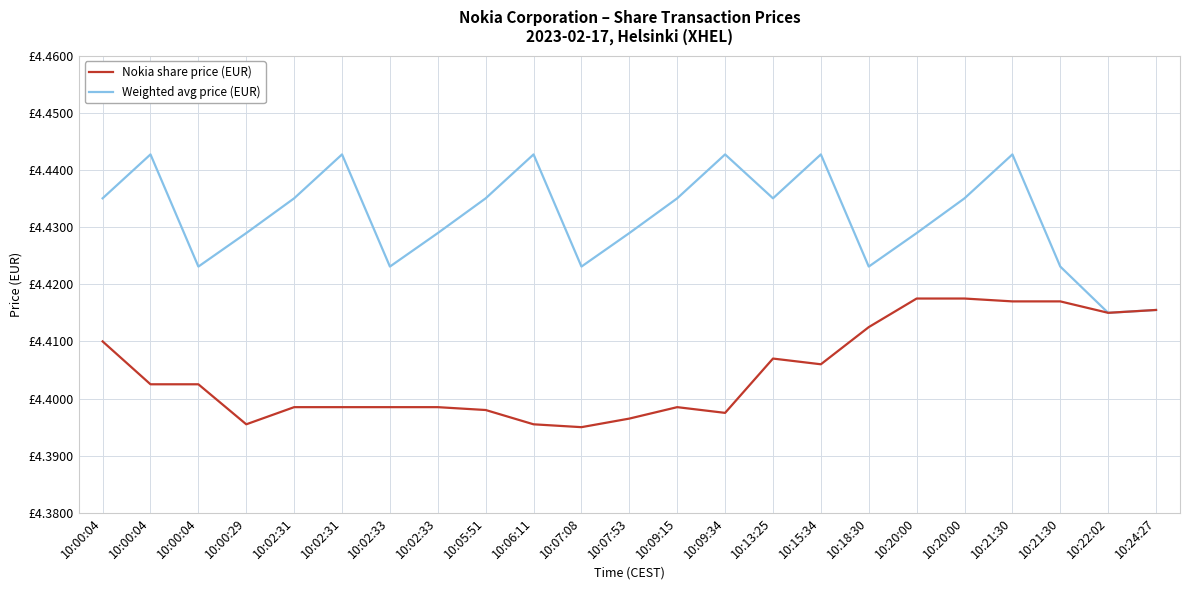

Count the Nokia share price (EUR) values in the range 4 to 5.

23